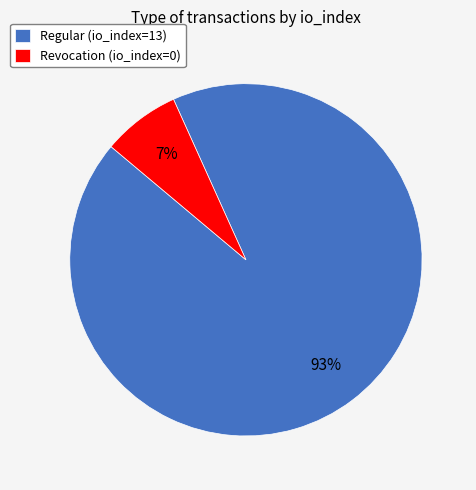

Which has a higher value, Revocation (io_index=0) or Regular (io_index=13)?

Regular (io_index=13)